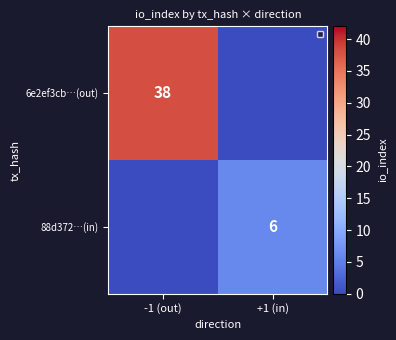

Is the value of 88d372…(in) at +1 (in) greater than the value of 6e2ef3cb…(out) at -1 (out)?

No